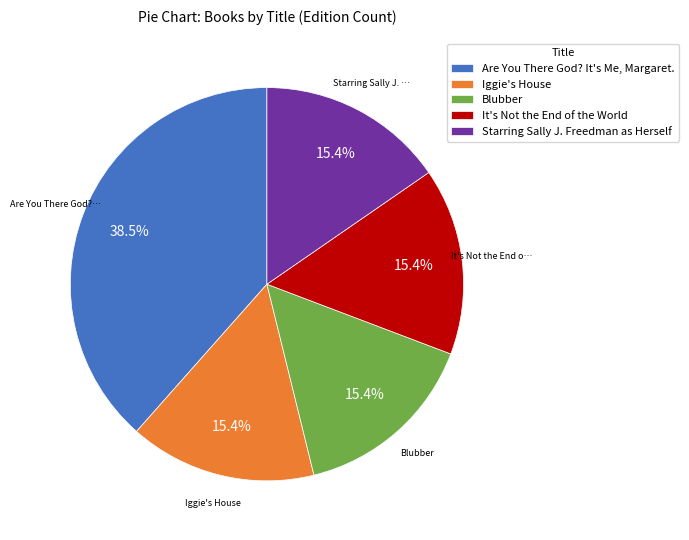

How many slices are in this pie chart?

5